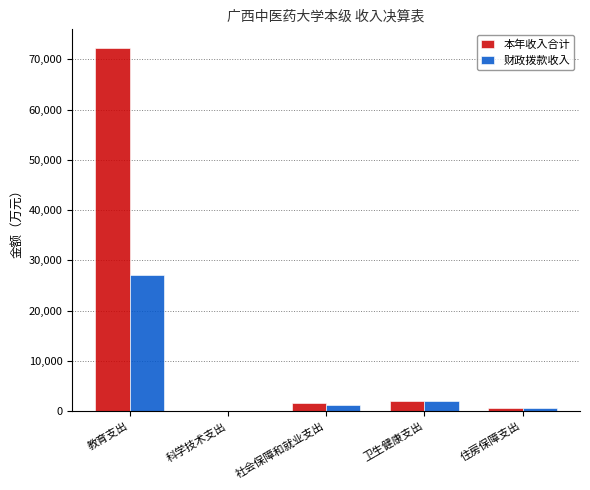

Which category has the highest value in the 财政拨款收入 series?

教育支出